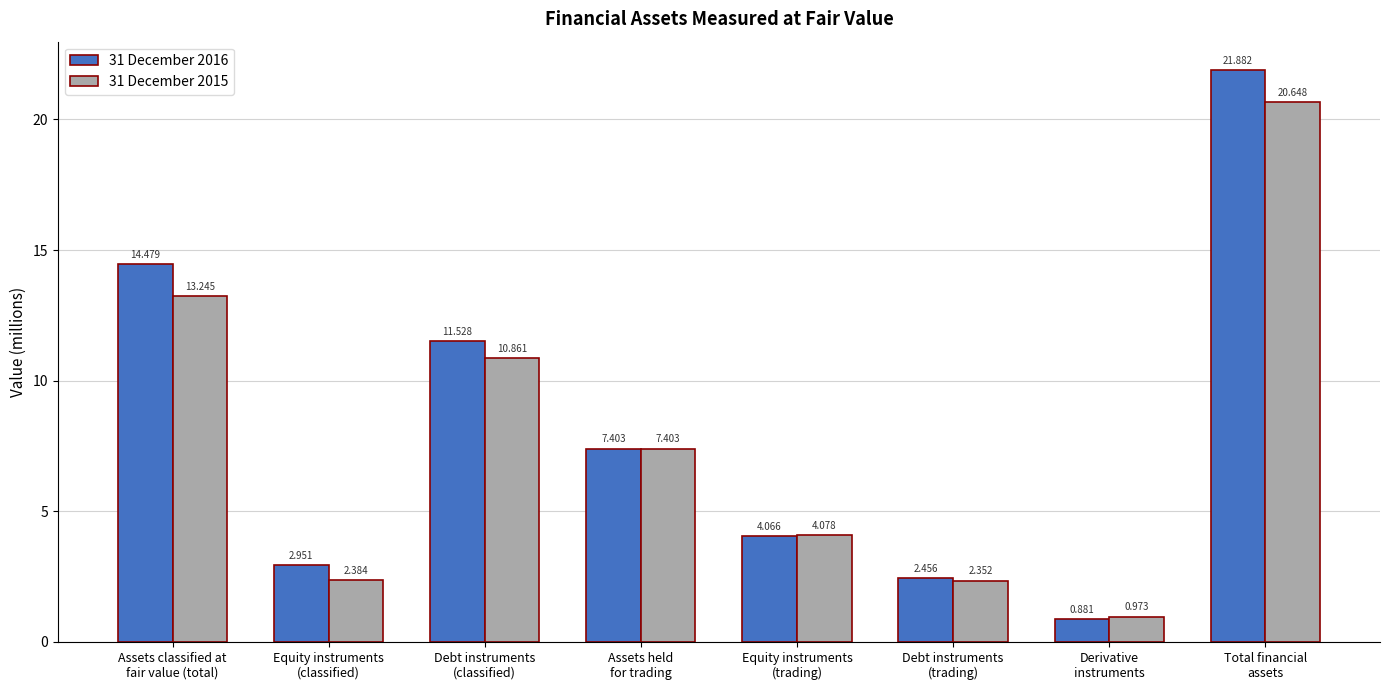

Which series changed the most between Assets classified at
fair value (total) and Debt instruments
(classified)?

31 December 2016